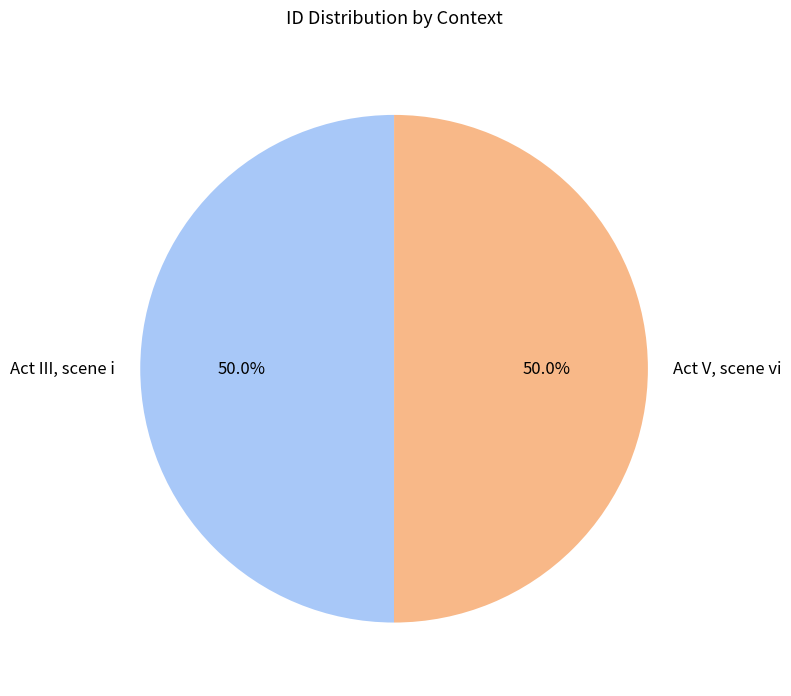

True or false: Act V, scene vi accounts for 50% of the total.

True